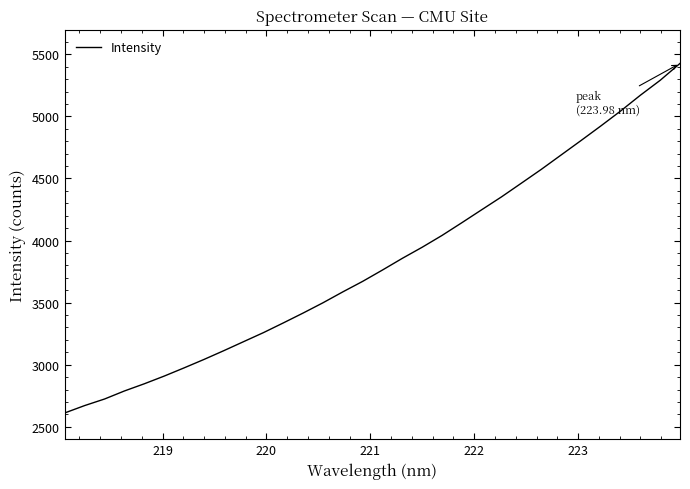

What is the minimum value shown in the chart?

2611.6